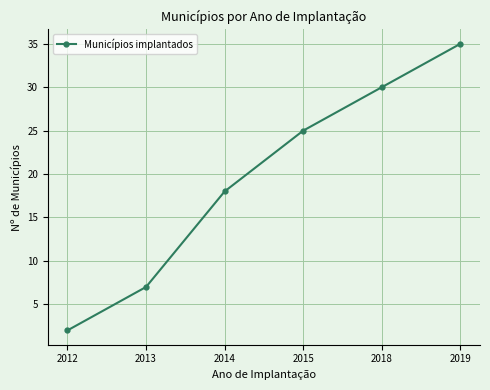

Is this an area chart (filled region under the line)?

No